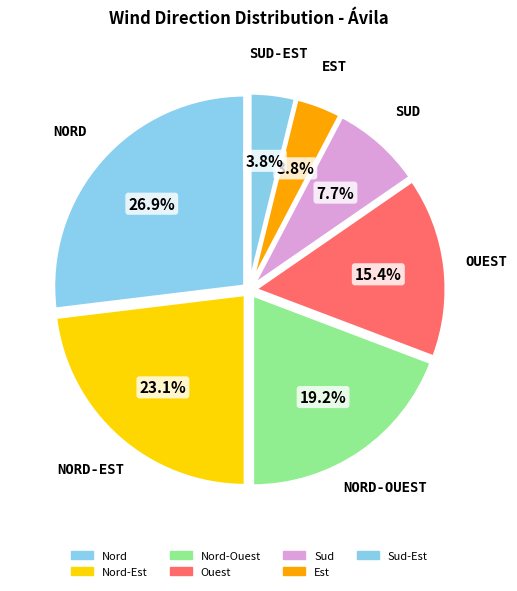

Does any single category account for the majority?

No